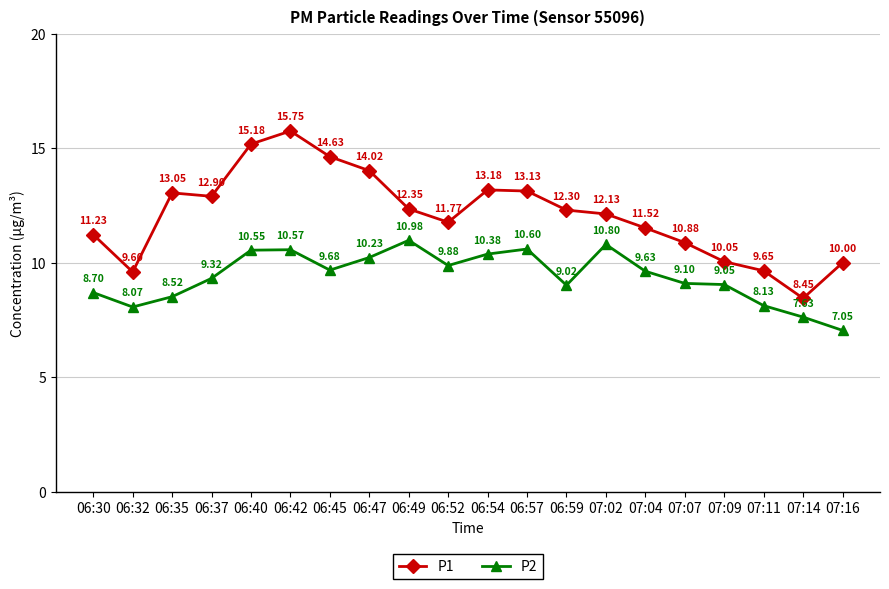

True or false: P1 has more than 1 points higher than both neighbors.

True